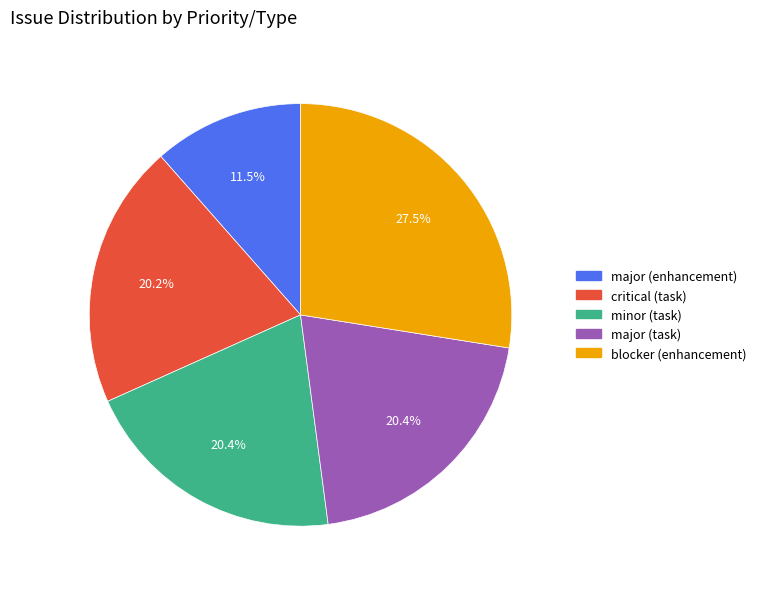

To the nearest percent, what is the difference between the largest and smallest slice percentages?

16%